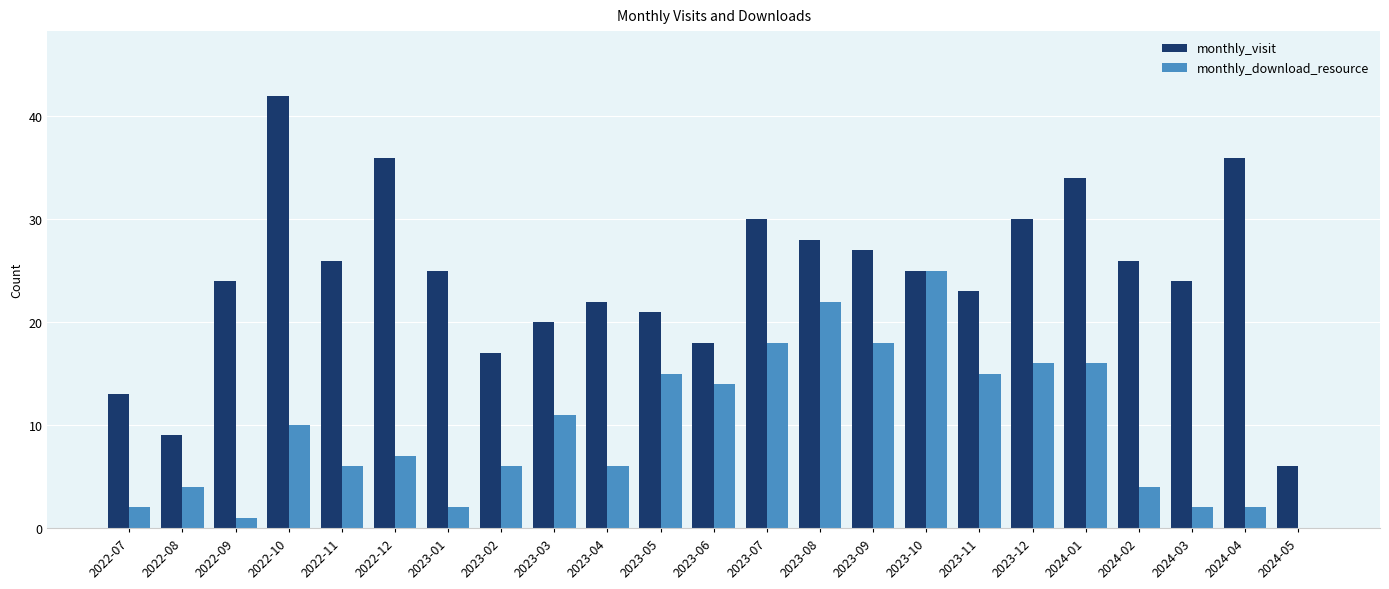

What is the difference between the monthly_download_resource values at 2023-03 and 2023-08?

11